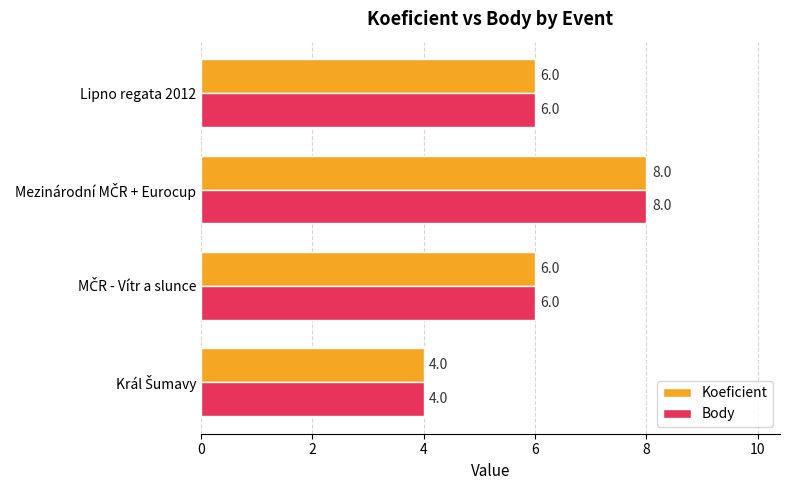

The value of Body at Lipno regata 2012 is 2. True or false?

False